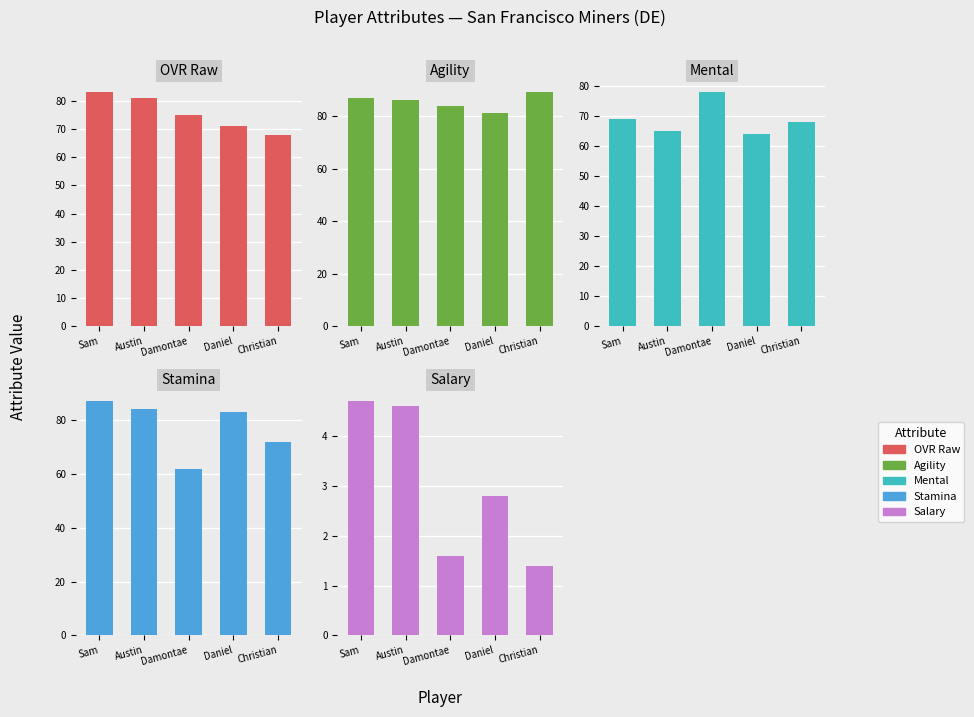

What is the difference between the maximum and minimum values in the mental series?

14.0